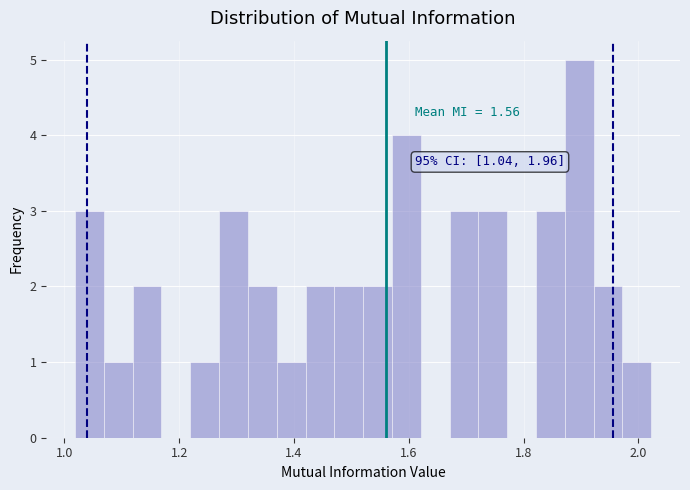

Around what value on the x-axis is the tallest bar? Give the approximate position of its centre, as read against the axis.

1.90